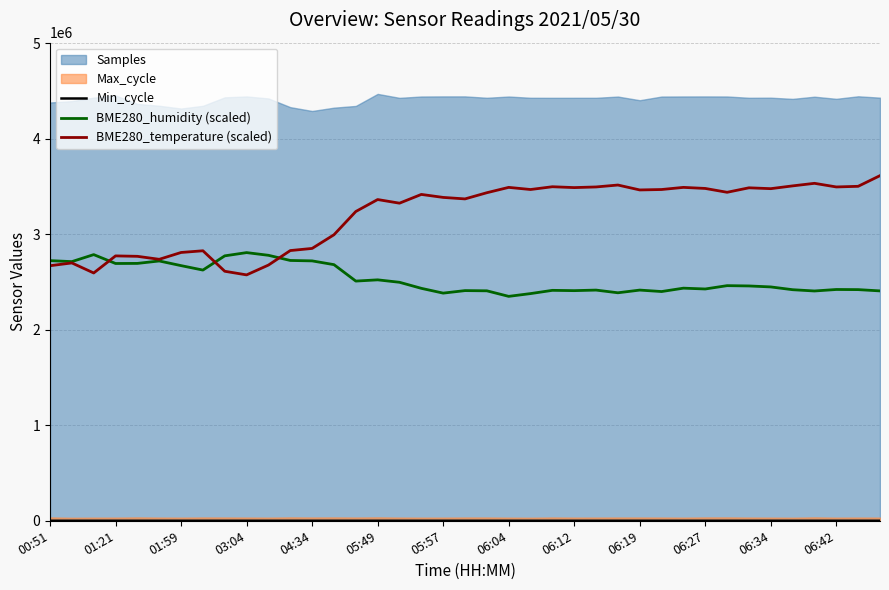

True or false: BME280_temperature (scaled) has more than 2 interior local peaks.

True